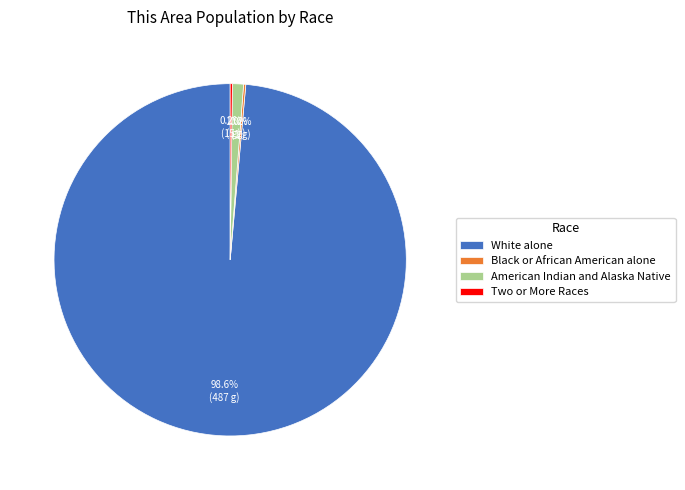

Which has a higher value, White alone or American Indian and Alaska Native?

White alone